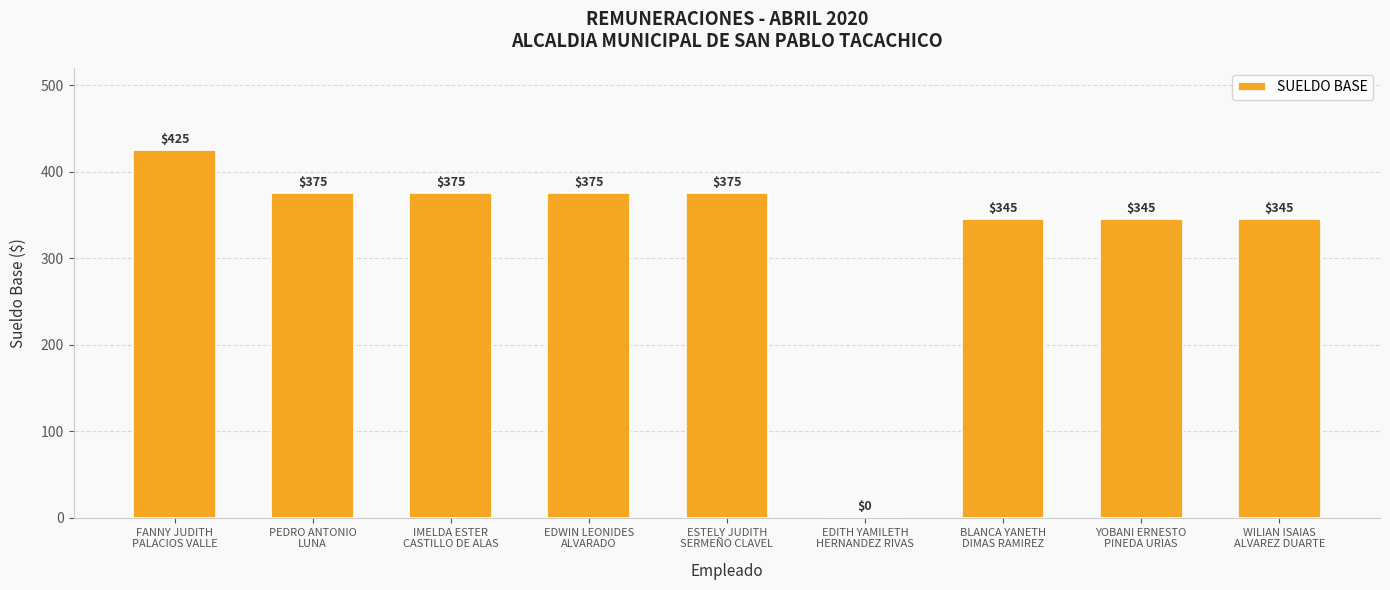

What is the change in value from FANNY JUDITH
PALACIOS VALLE to ESTELY JUDITH
SERMEÑO CLAVEL?

-50